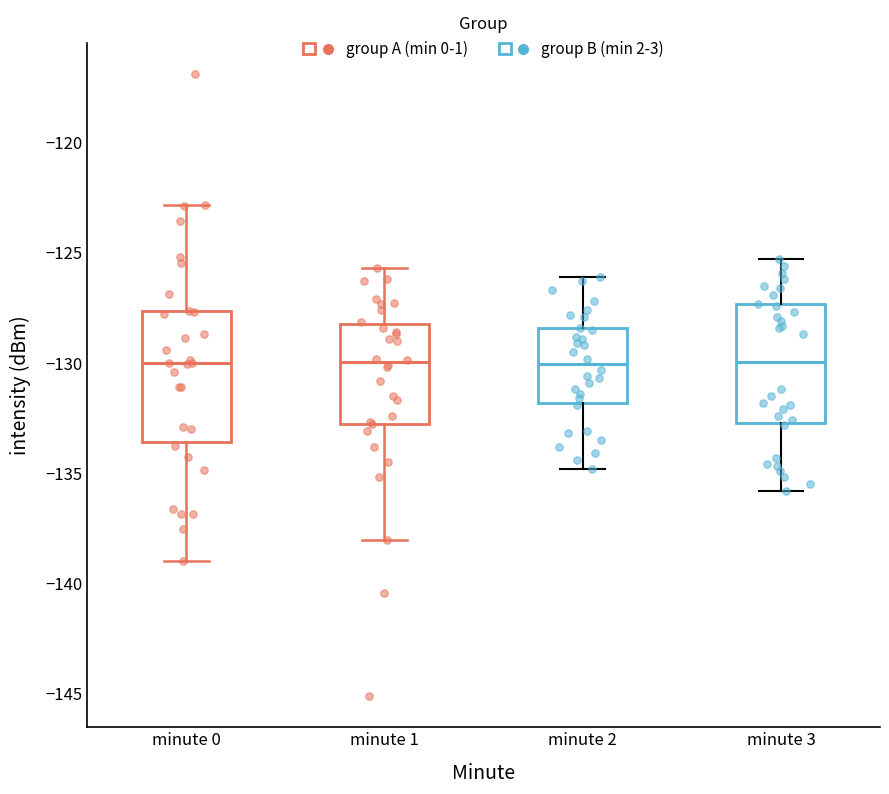

Reading left to right, read every box against the y-axis: the position of its median line, the range the box covers, and the ends of its whiskers. The values are not printed on the chart, so give them approximately, as read against the axis.

minute 0: median -130.0, box -133.5 to -127.5, whiskers -139.0 to -123.0
minute 1: median -130.0, box -133.0 to -128.0, whiskers -138.0 to -125.5
minute 2: median -130.0, box -132.0 to -128.5, whiskers -135.0 to -126.0
minute 3: median -130.0, box -132.5 to -127.5, whiskers -136.0 to -125.5